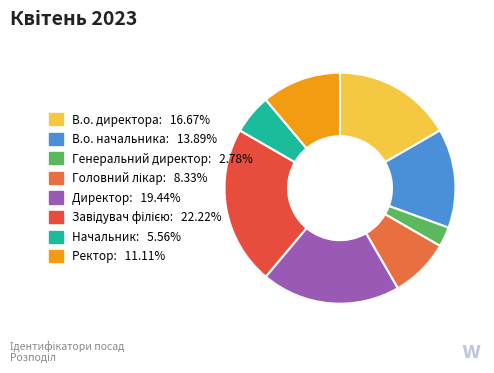

To the nearest percent, what is the difference between the largest and smallest slice percentages?

19%